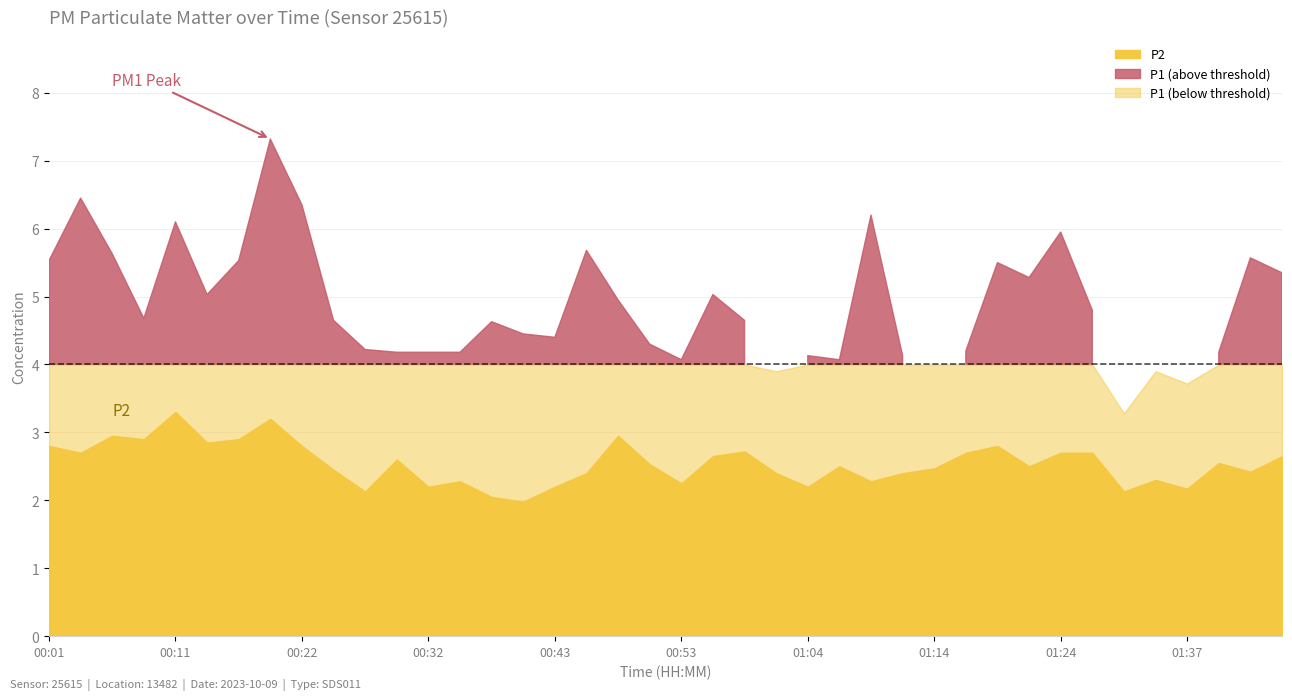

At which category is the sum across all series the highest?

00:19